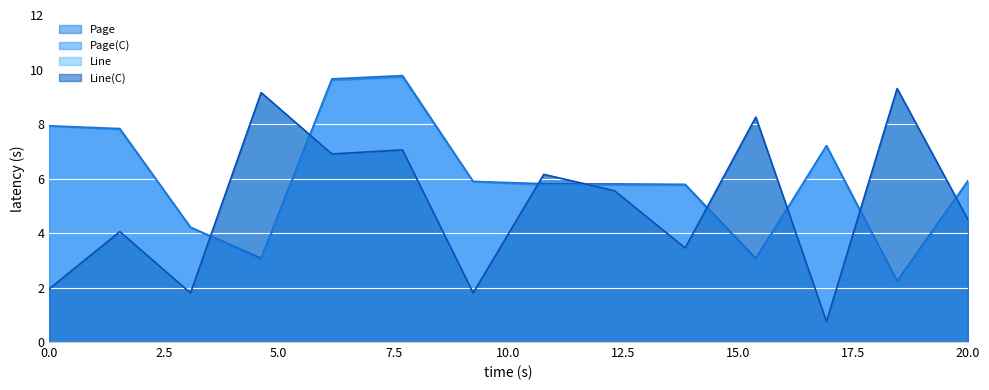

What is the approximate value of Line(C) at 2173?

9.2